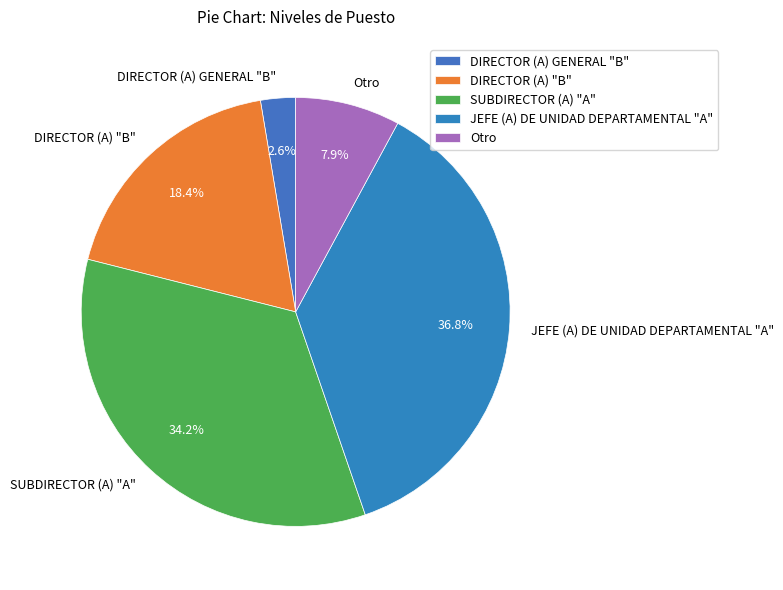

How many segments does this pie chart have?

5